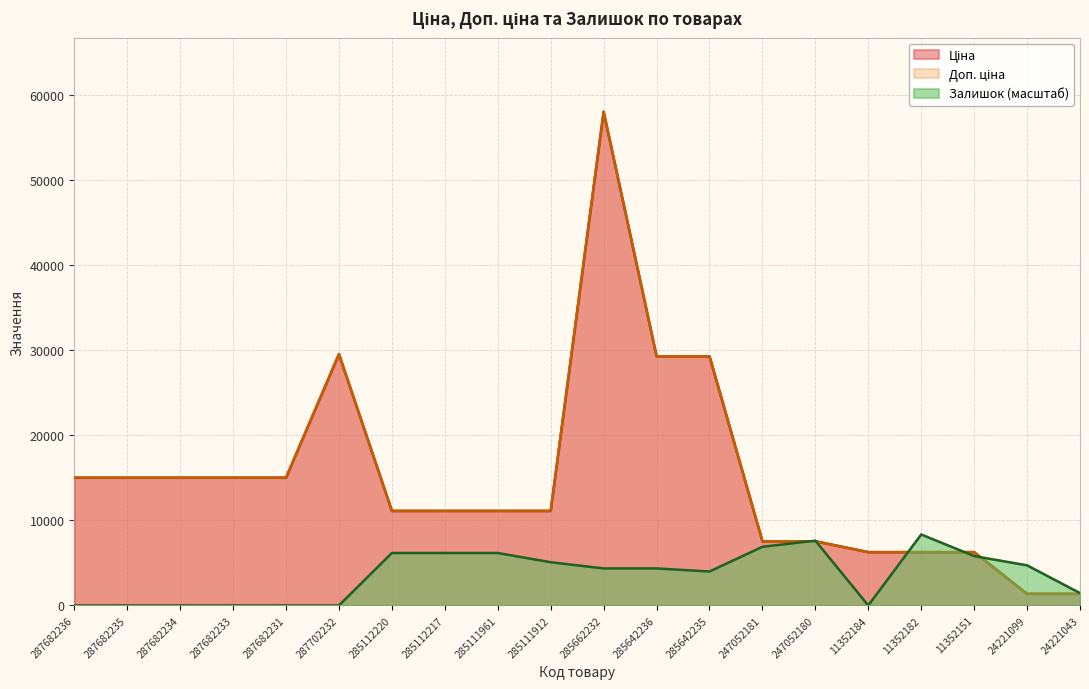

How many lines are shown in the chart?

3